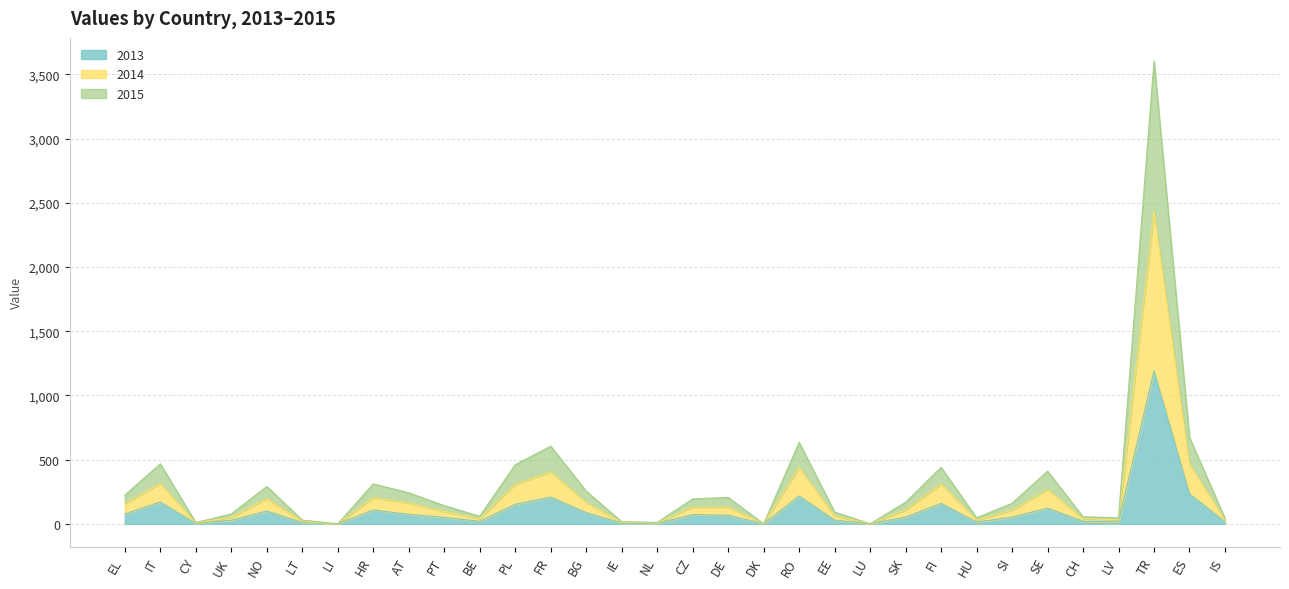

How many lines are shown in the chart?

3